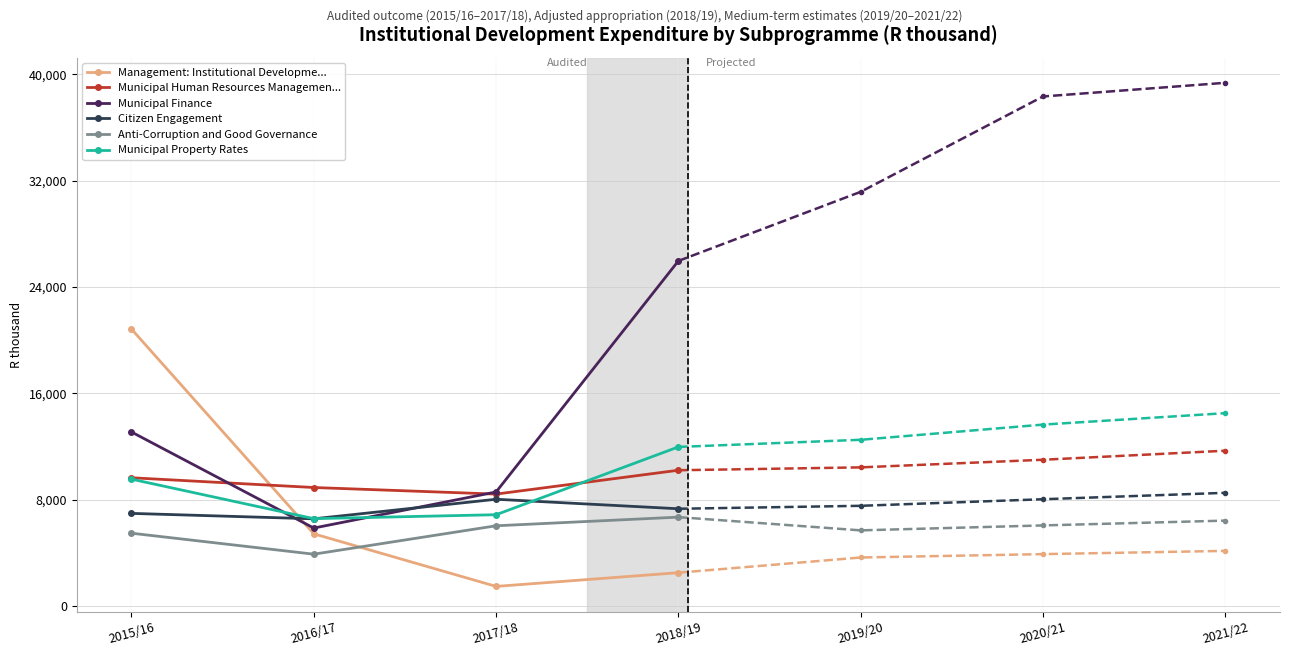

Which label corresponds to the largest value in the chart?

2018/19